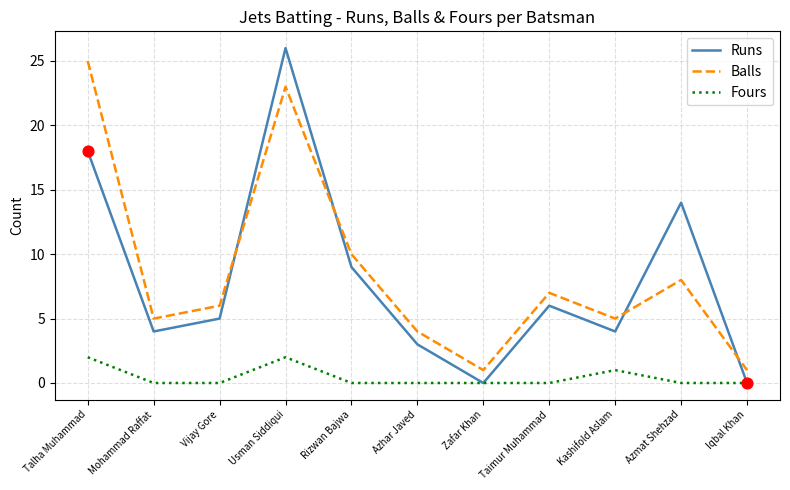

Which series has the largest total across all categories?

Balls